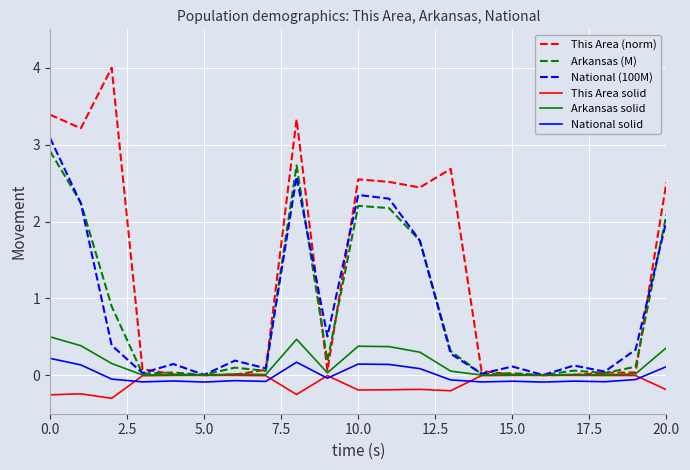

What is the minimum value for This Area solid?

-0.3